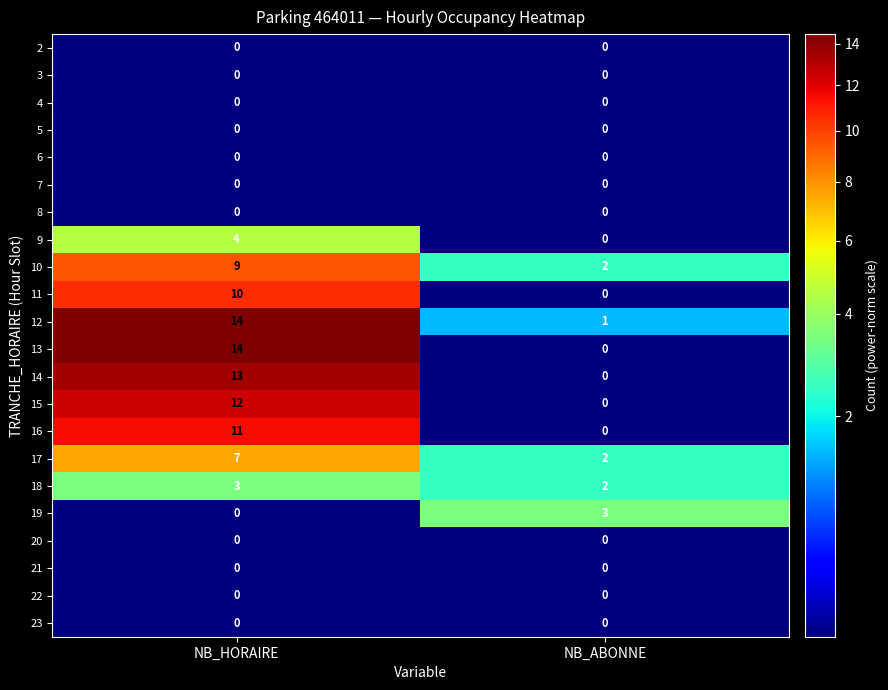

Where is 10 nearest to the value 5?

NB_ABONNE